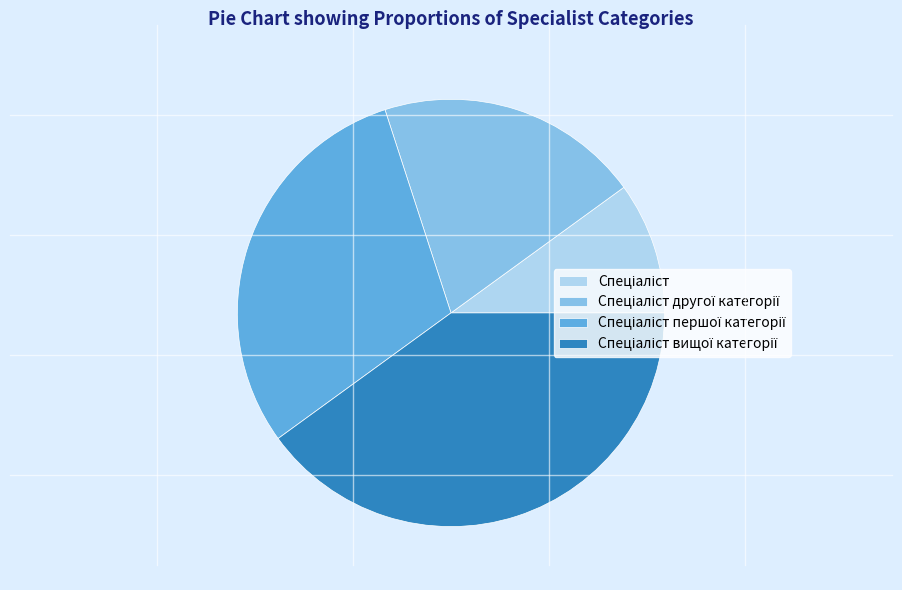

Is there a majority slice in this chart?

No